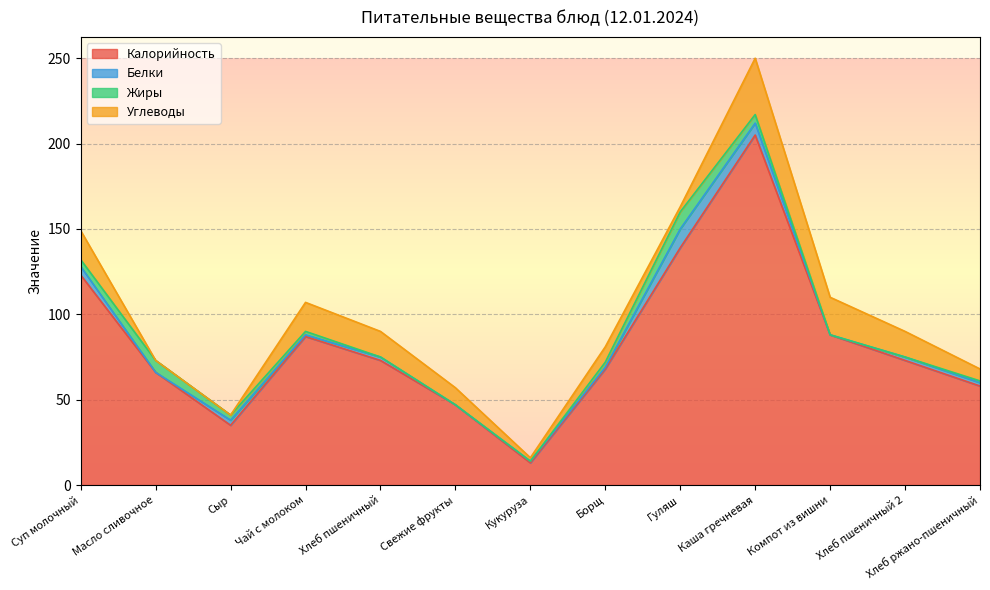

What is the spread (max minus min) of values at Хлеб пшеничный 2?

73